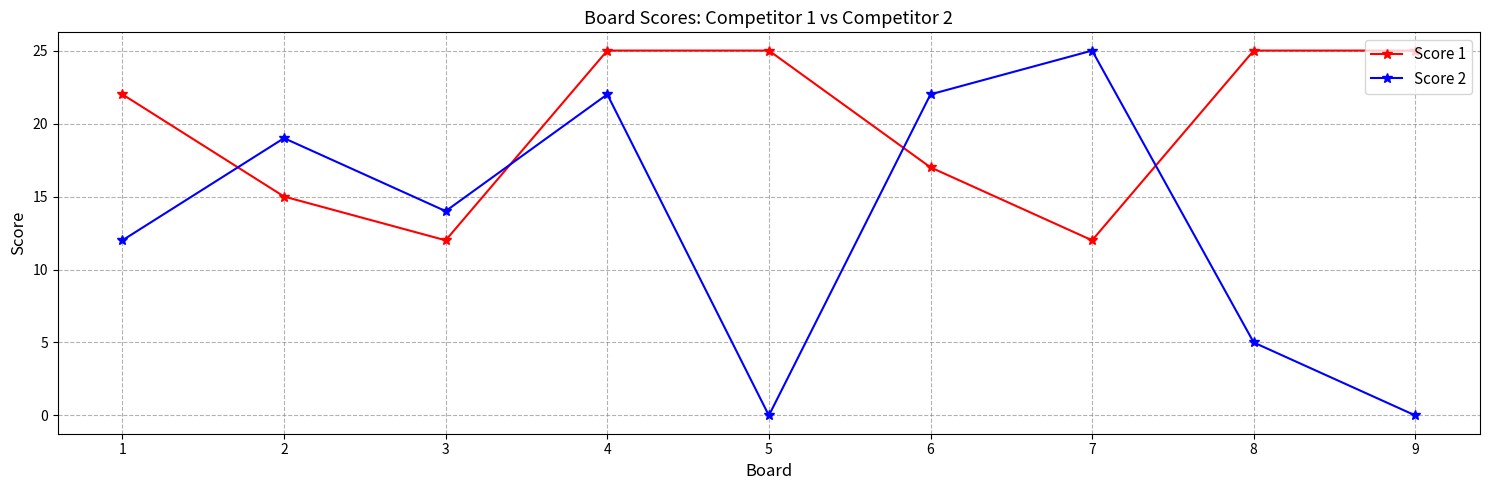

True or false: Score 2 and Score 1 cross at least once.

True